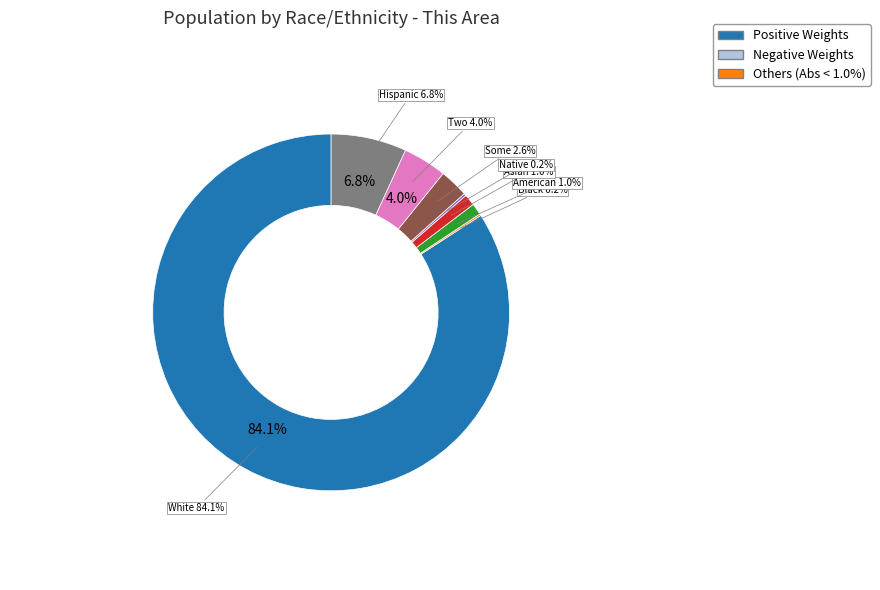

What is the smallest slice in the pie chart?

Black or African American alone